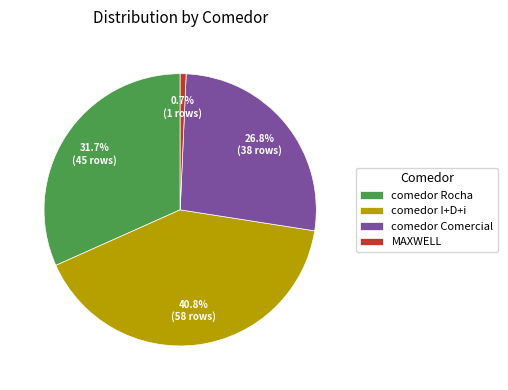

Count the number of slices in the pie.

4